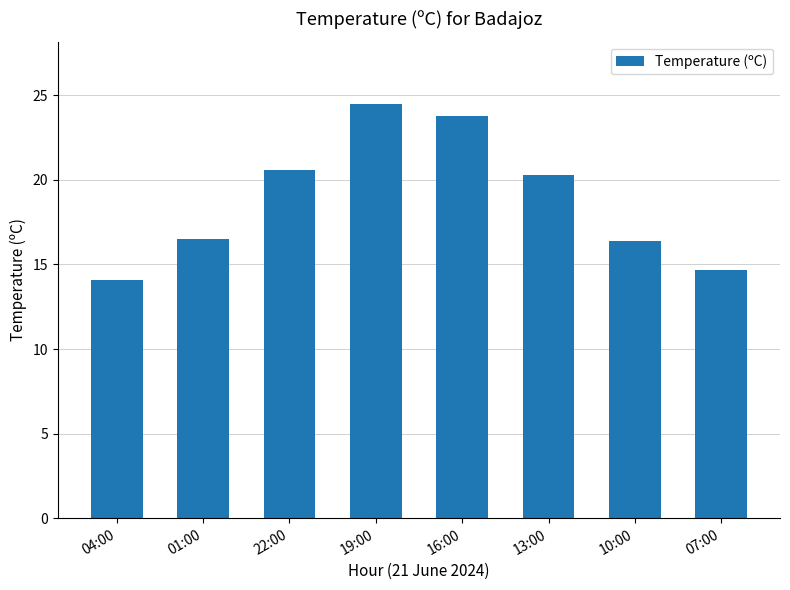

Does the chart contain stacked bars?

No